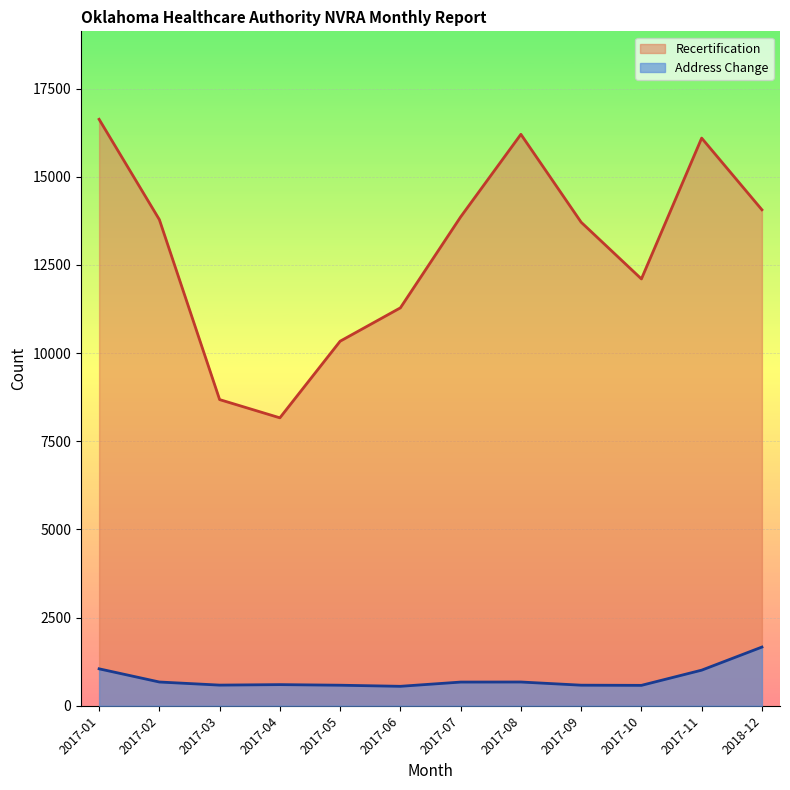

The value of Address Change at 2017-06 is 934. True or false?

False